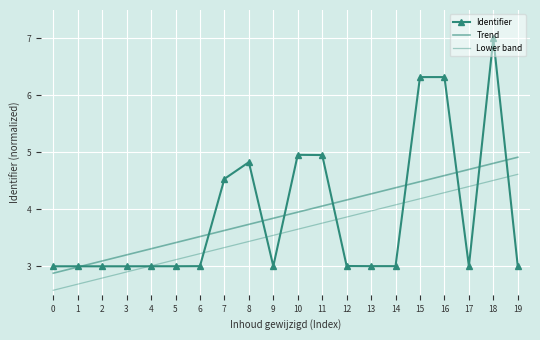

Where does the Trend series first go above 3?

2